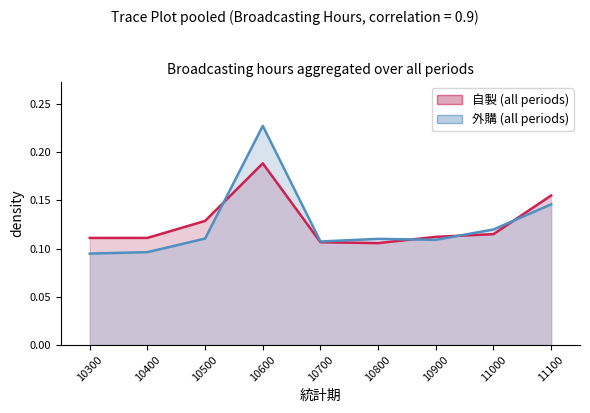

Read the 時數總計 value at 11100.

0.1